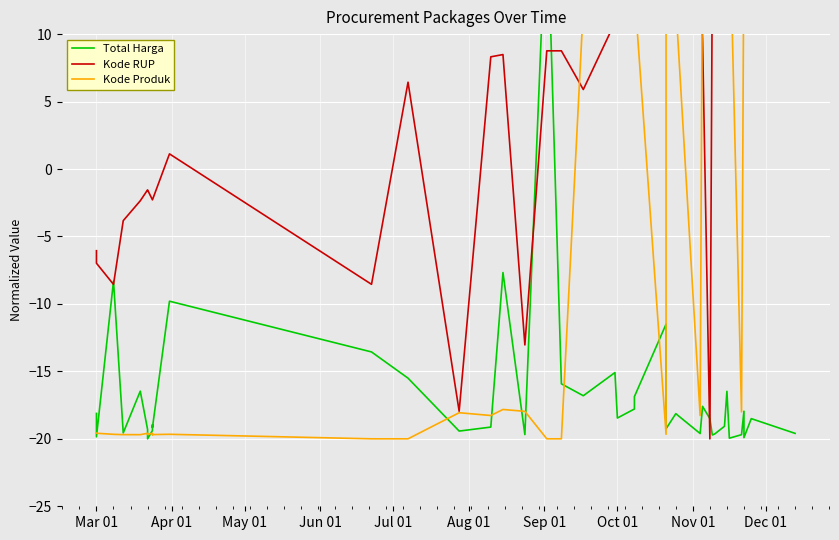

At which category does the chart reach its minimum across all series?

Sep 01